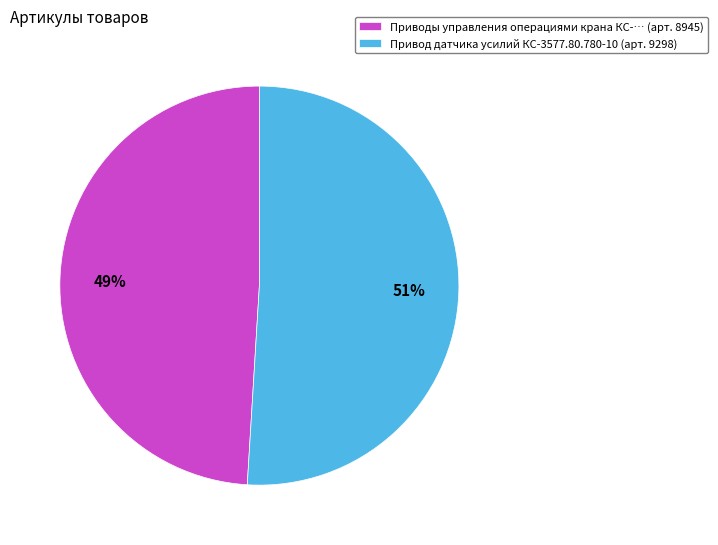

To the nearest percent, what portion does Приводы управления операциями крана КС-… (арт. 8945) represent?

49%